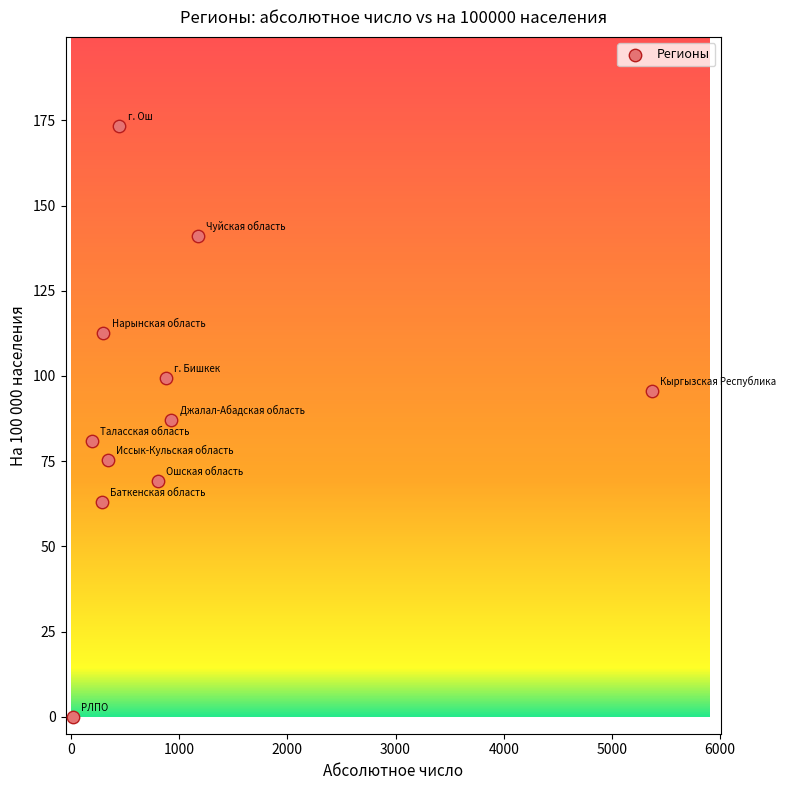

What is the average X value?

976.0